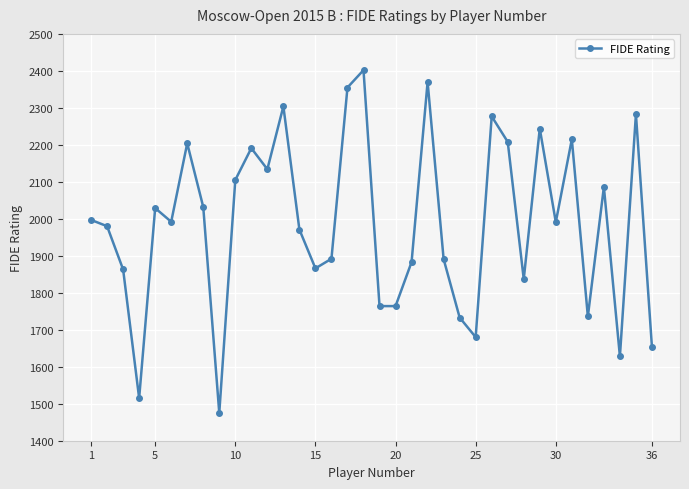

What is the value of the 16th point from the left?

1892